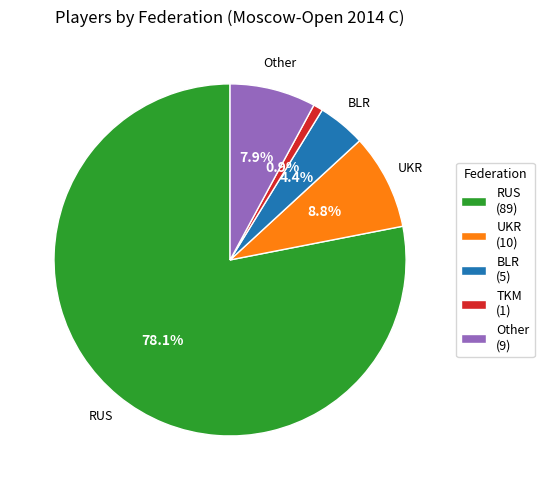

Count the number of slices in the pie.

5